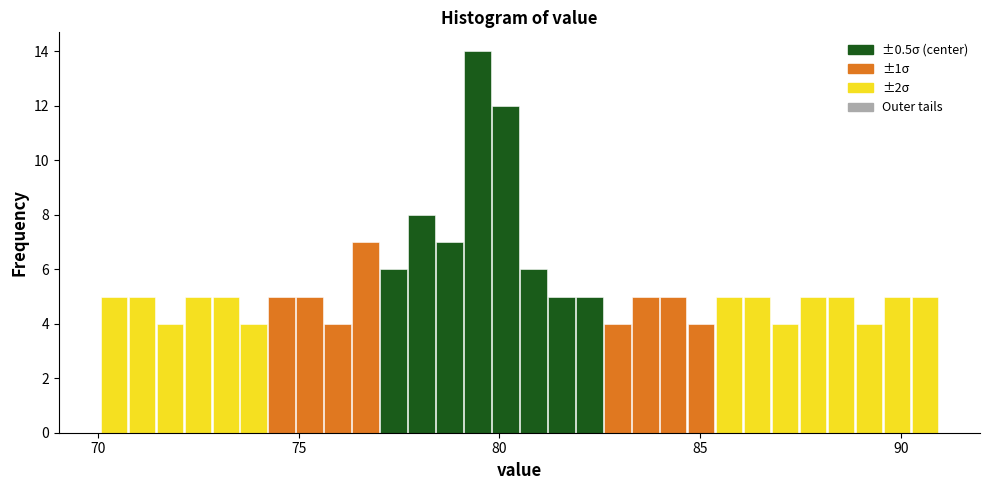

Read against the x-axis, roughly where is the centre of the tallest bar?

79.5